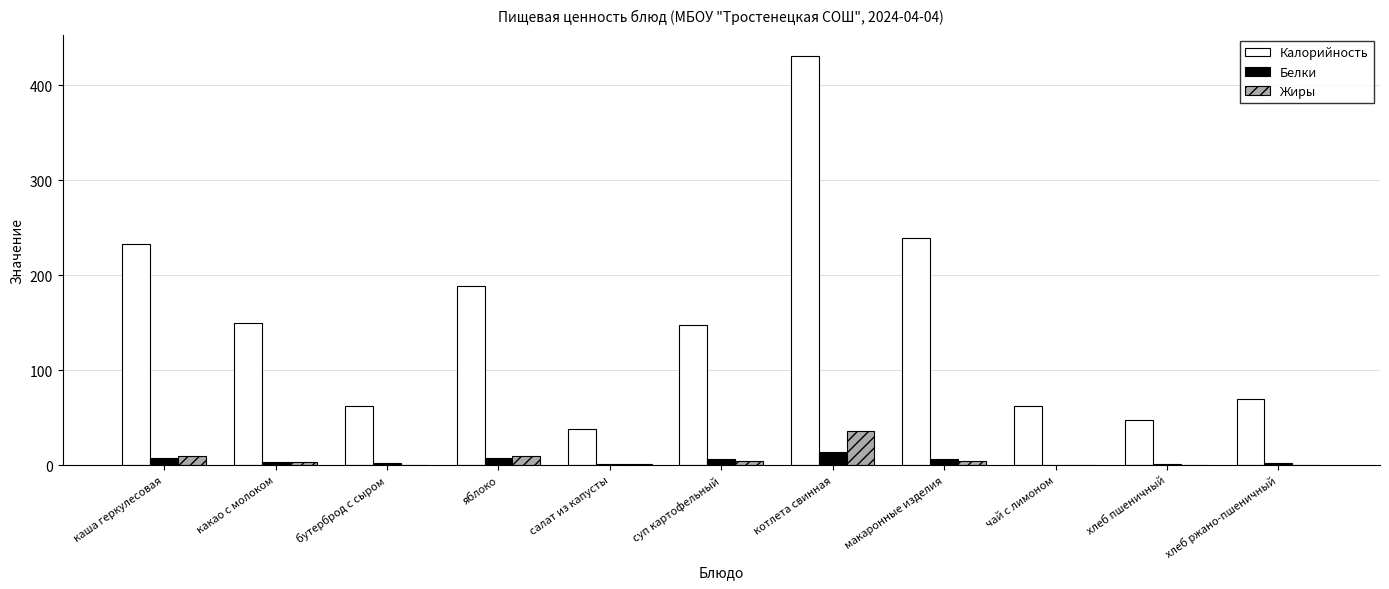

Which series has the largest total across all categories?

Калорийность